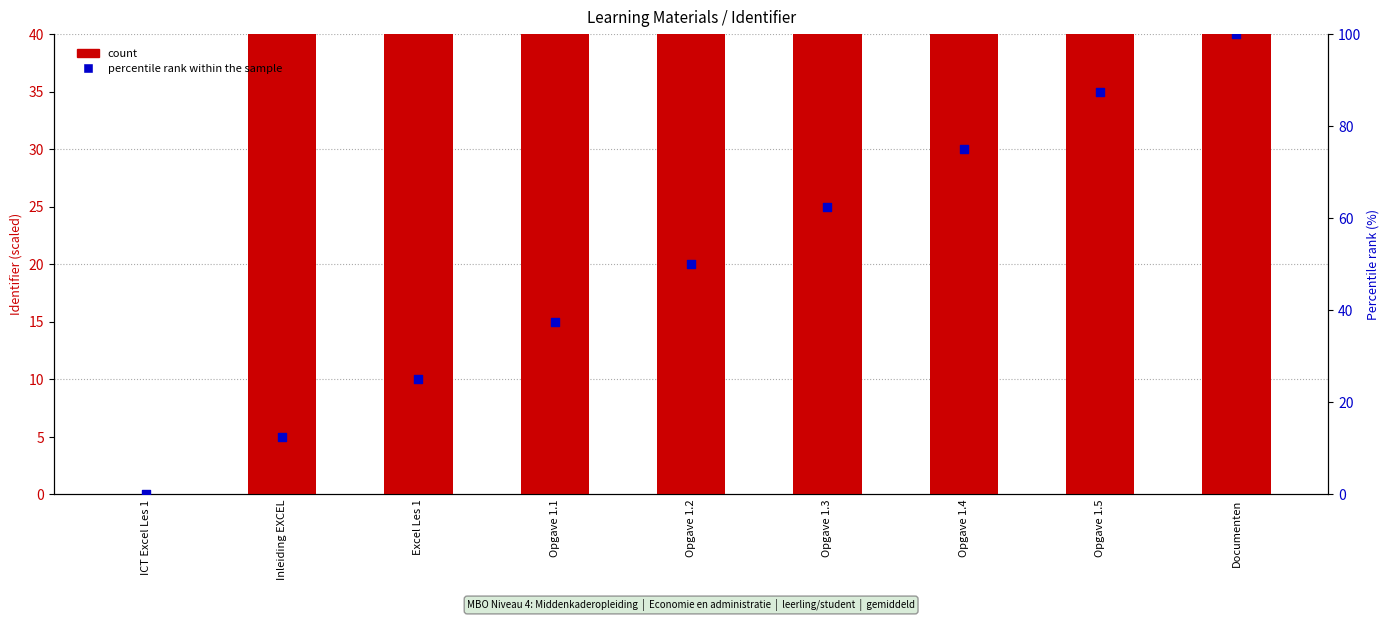

What is the total value across all series at Opgave 1.3?

102.5